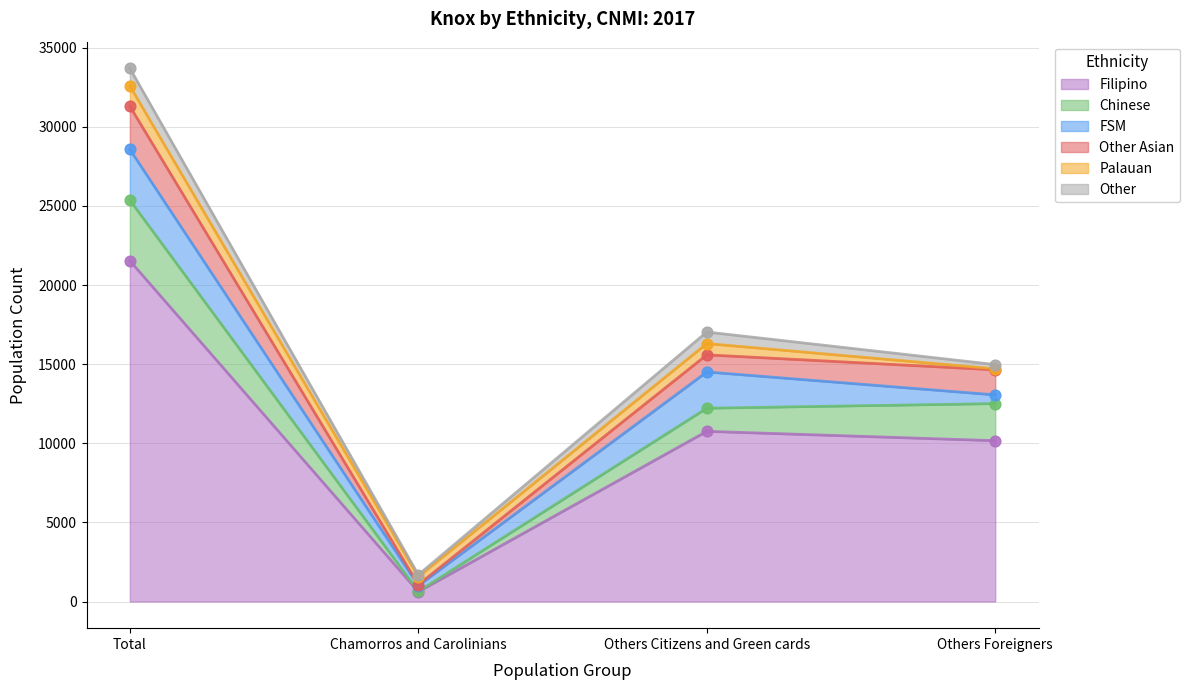

Which series has the widest spread of Y values?

Filipino